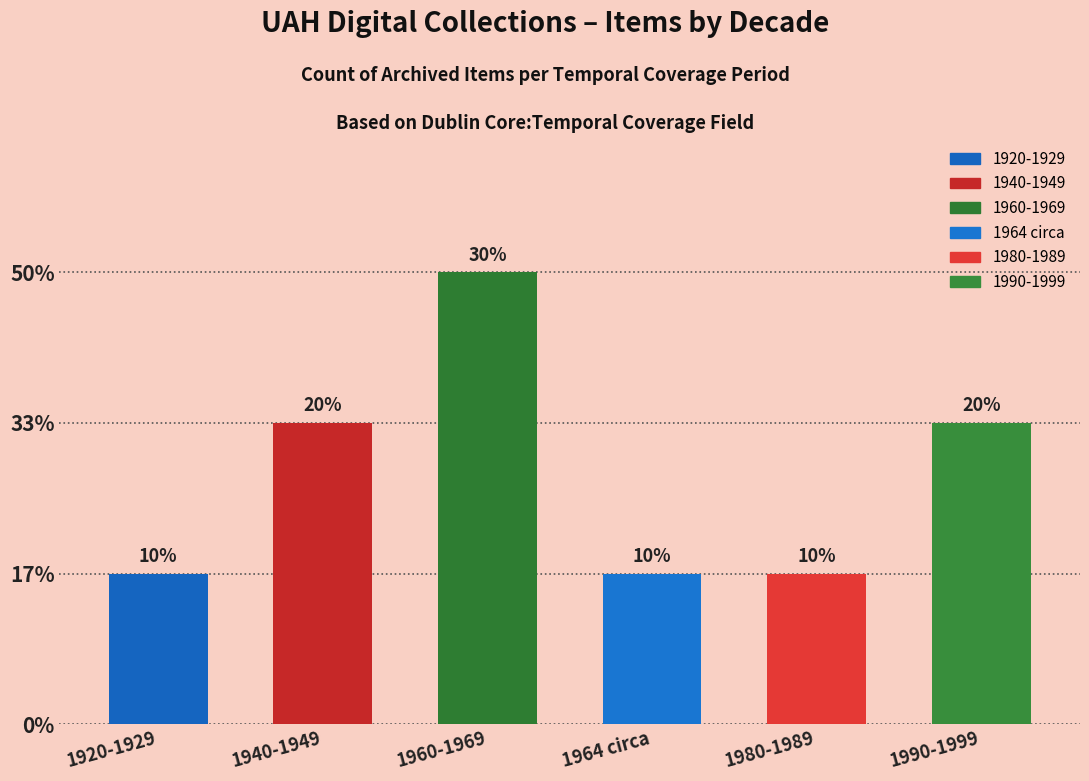

List the labels in order of value, smallest first.

1920-1929, 1964 circa, 1980-1989, 1940-1949, 1990-1999, 1960-1969